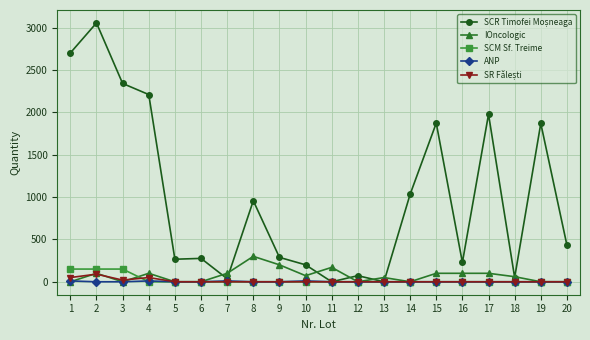

How many values in the ANP series exceed 0?

4